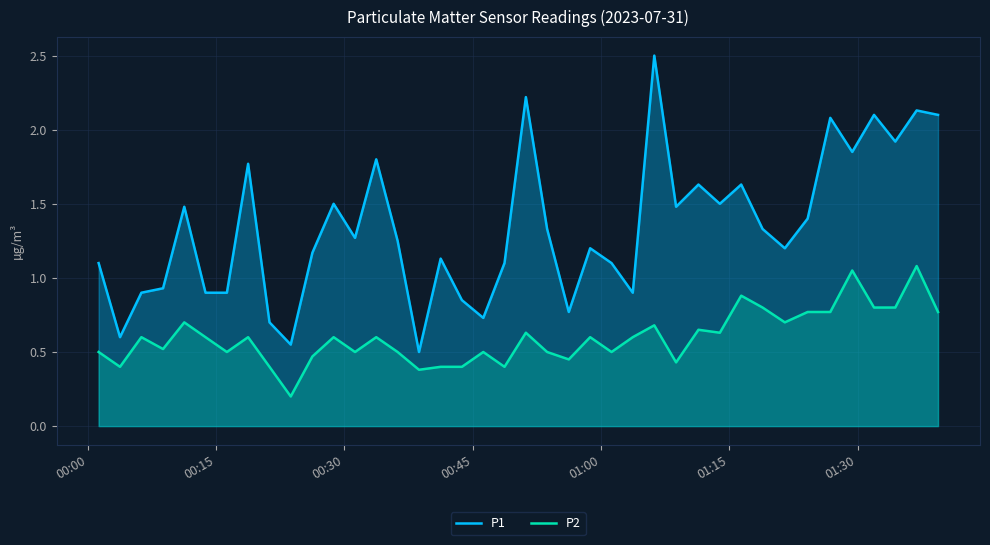

Rank the series by their maximum value, from lowest to highest.

P2, P1